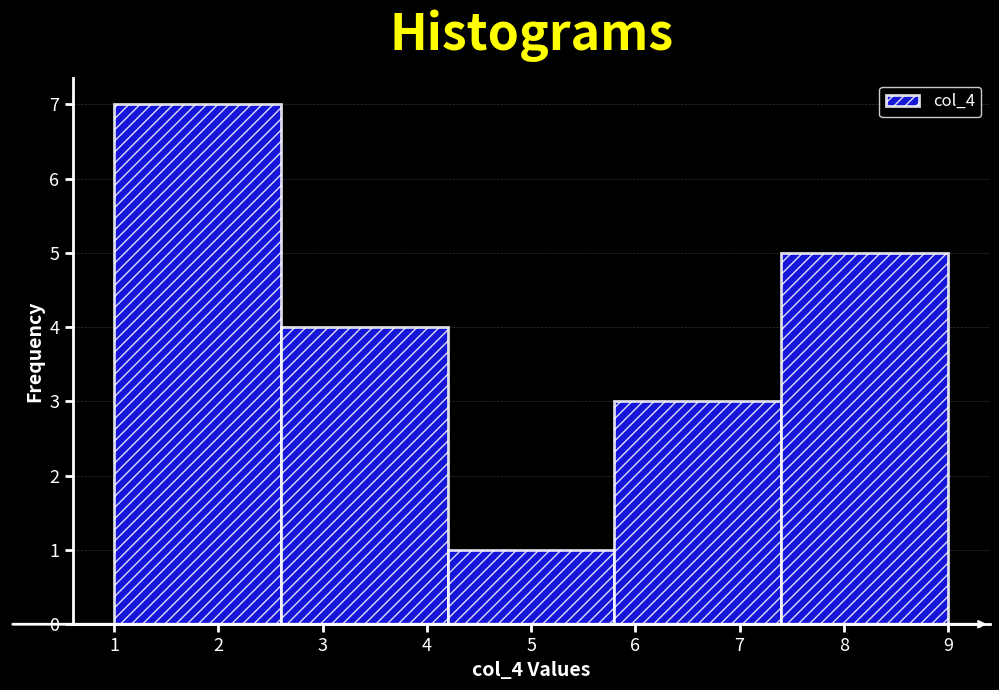

Over which range of the x-axis is the bar tallest?

1.0 to 2.6